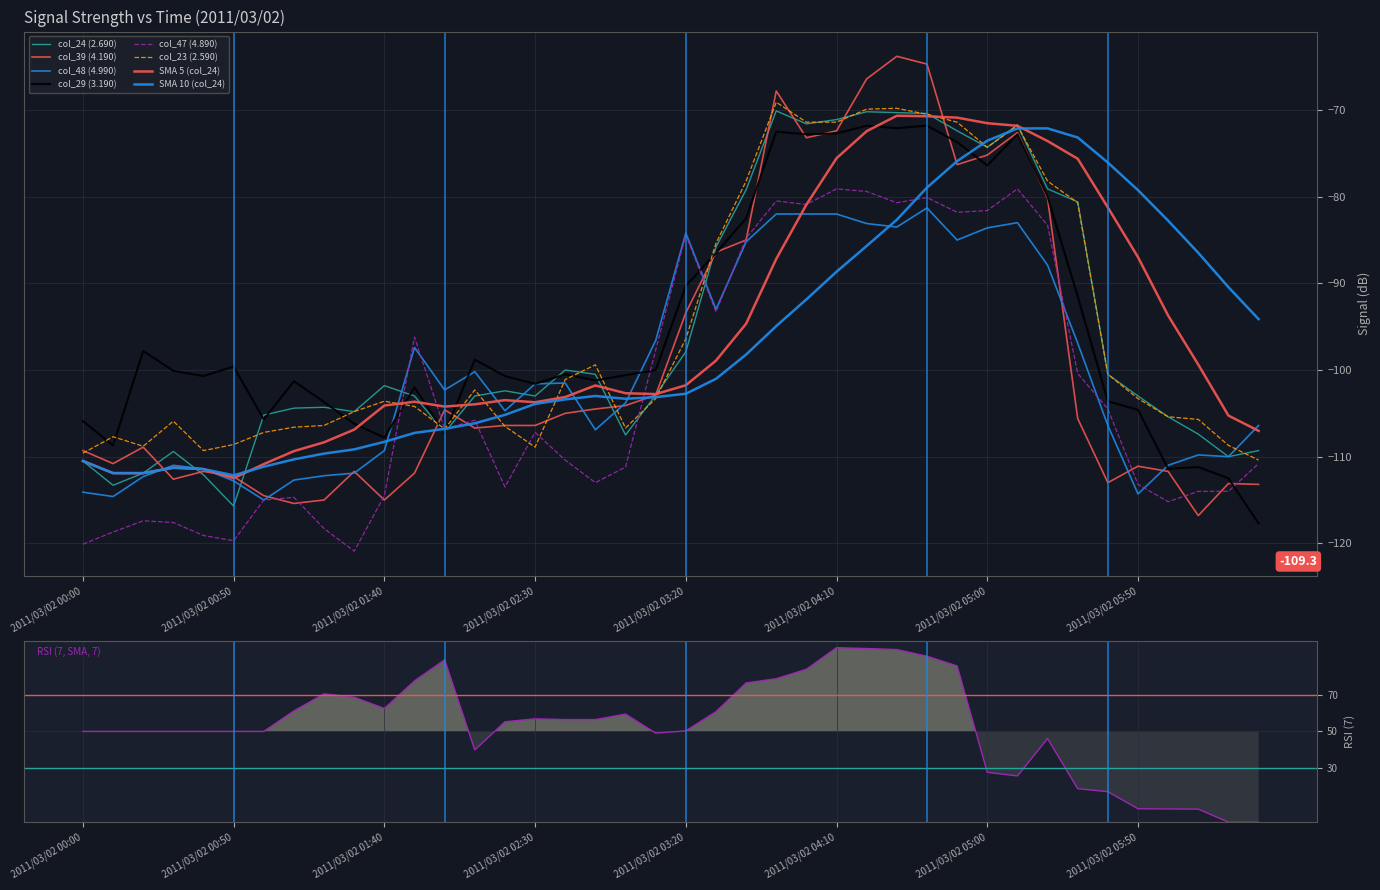

Rank the series by their maximum value, from lowest to highest.

col_48 (4.990), col_47 (4.890), col_29 (3.190), col_24 (2.690), col_23 (2.590), col_39 (4.190)